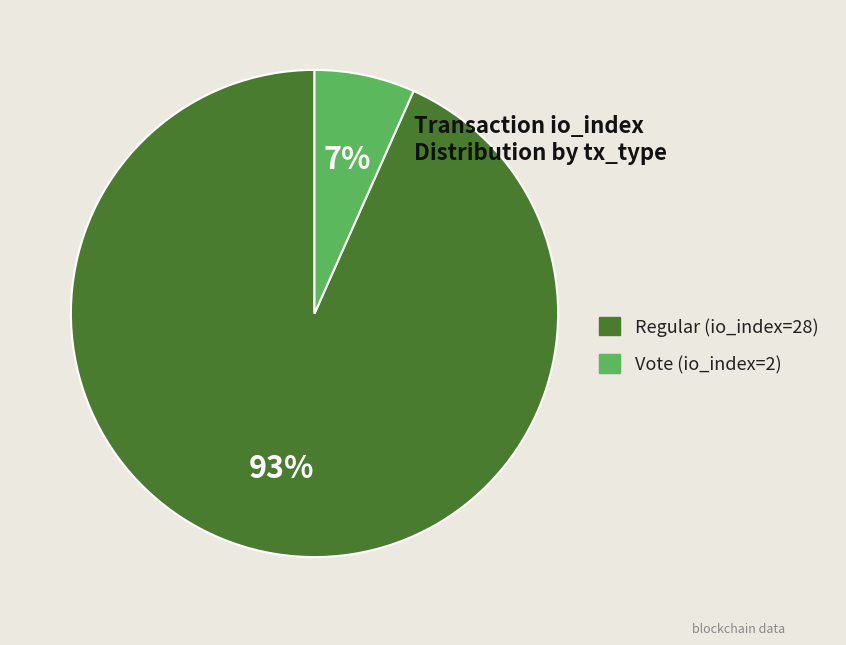

Rank the categories by value from lowest to highest.

Vote (io_index=2), Regular (io_index=28)